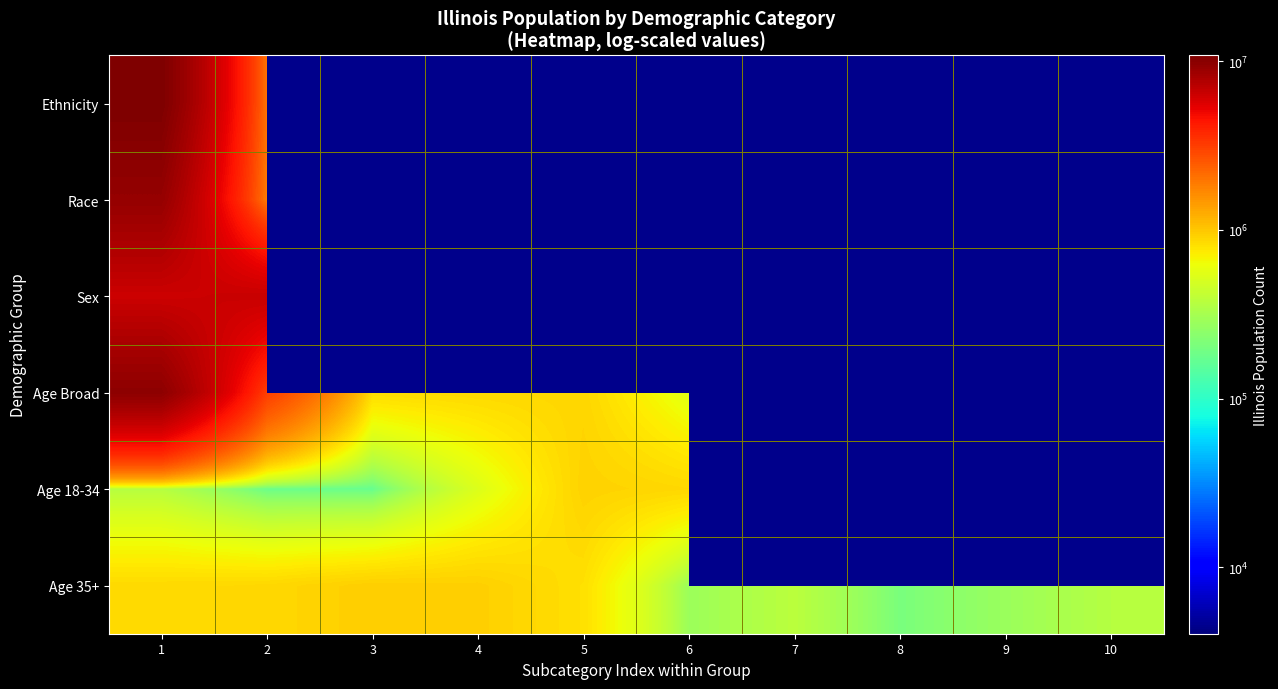

What is the minimum value for Ethnicity?

2027578.0